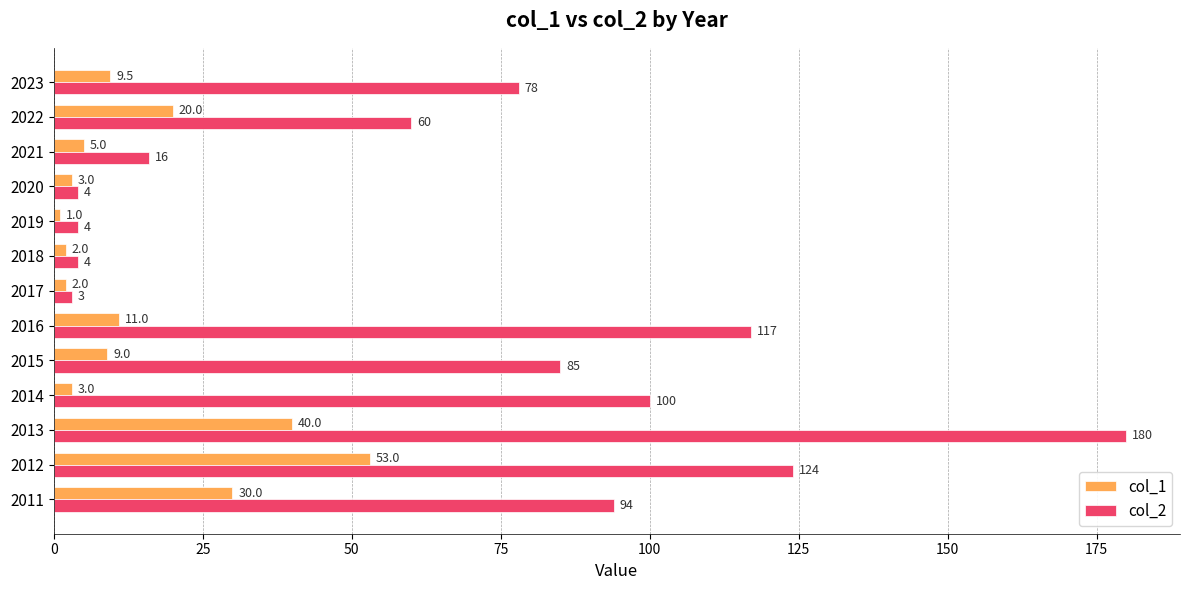

The col_2 series shows 16.0 at 2021. True or false?

True